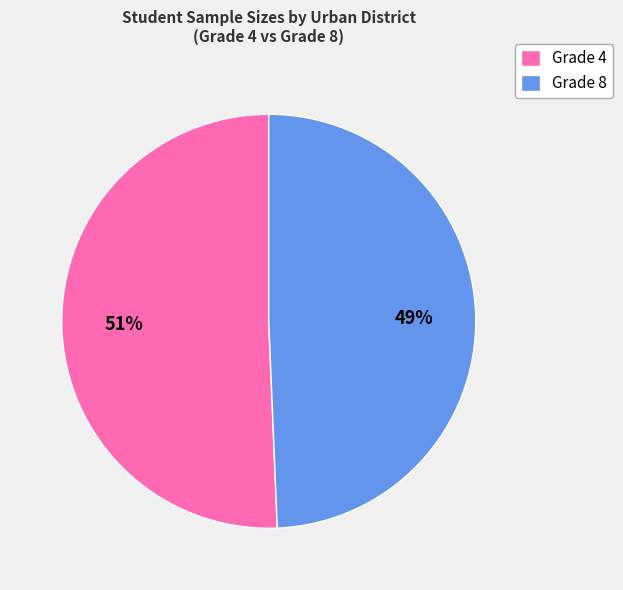

To the nearest percent, what portion does Grade 4 represent?

51%